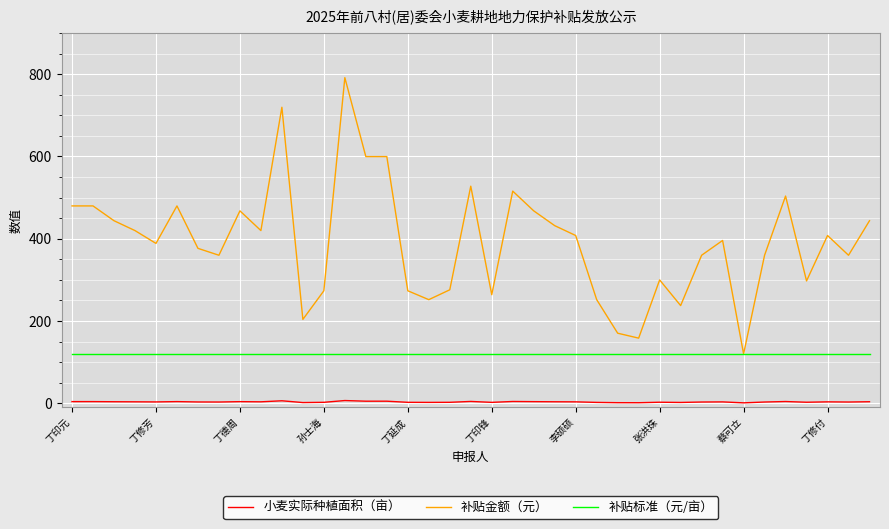

What is the sum of all 补贴金额（元） values?

15280.1